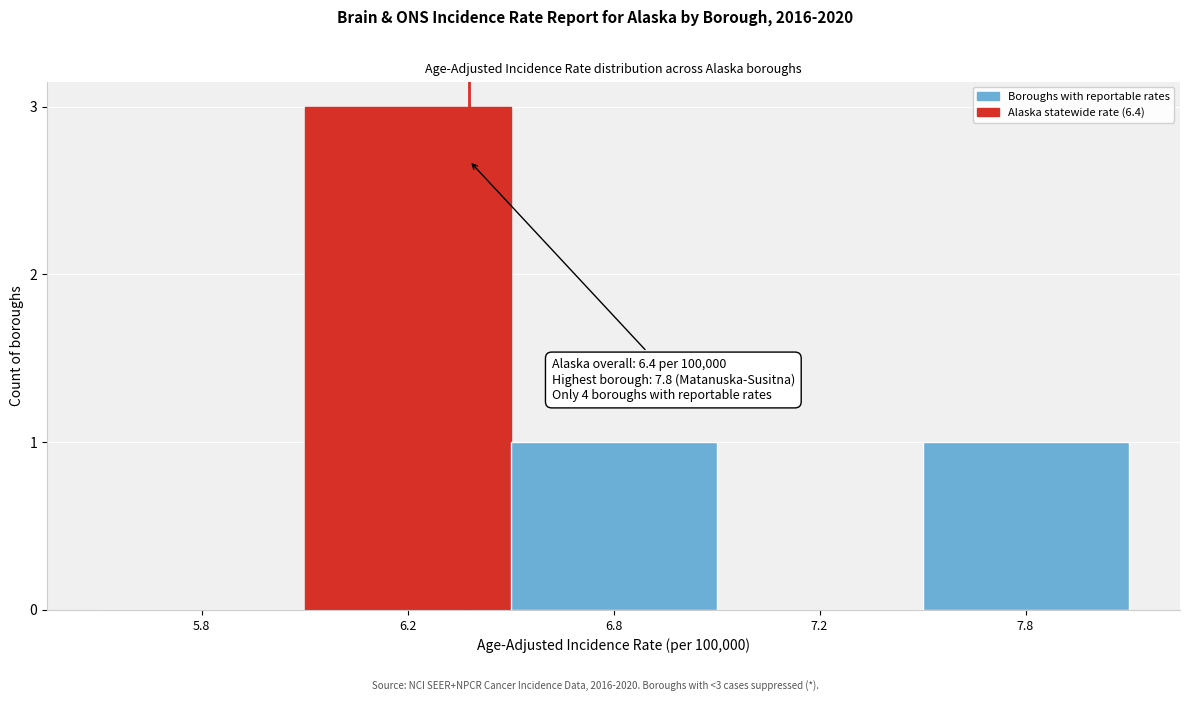

Reading left to right, list all the values displayed in this chart.

5.8=0	6.2=3	6.8=1	7.2=0	7.8=1